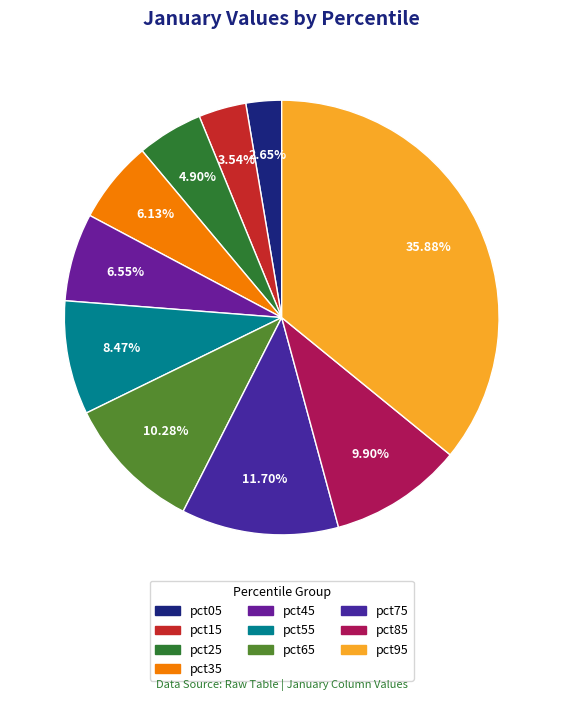

How many slices are in this pie chart?

10